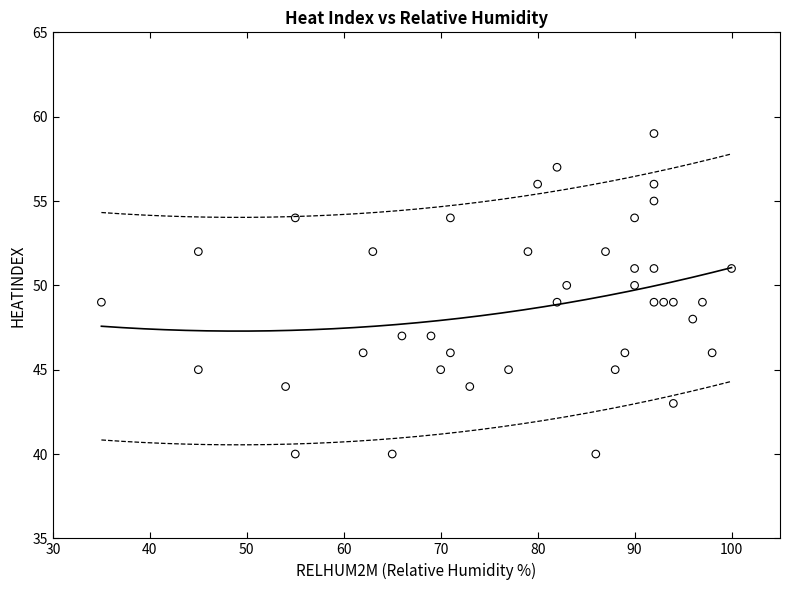

What is the range of Y values (max minus min)?

19